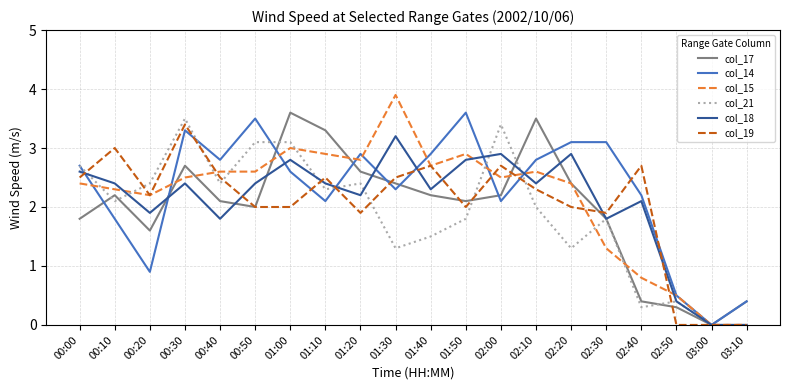

What position from the right is 01:40?

10